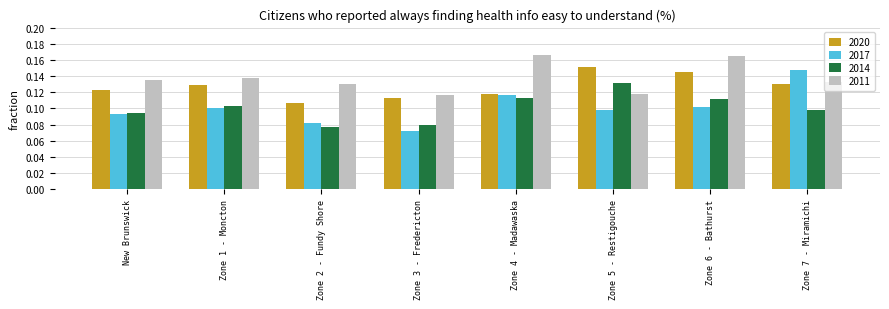

At which label is 2017 closest to 0?

Zone 3 - Fredericton